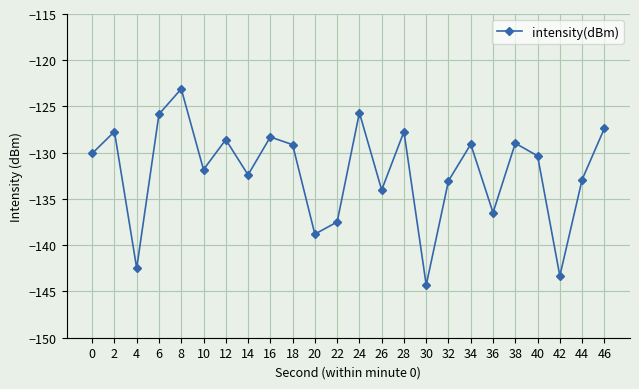

At which category does the chart reach its peak across all series?

8